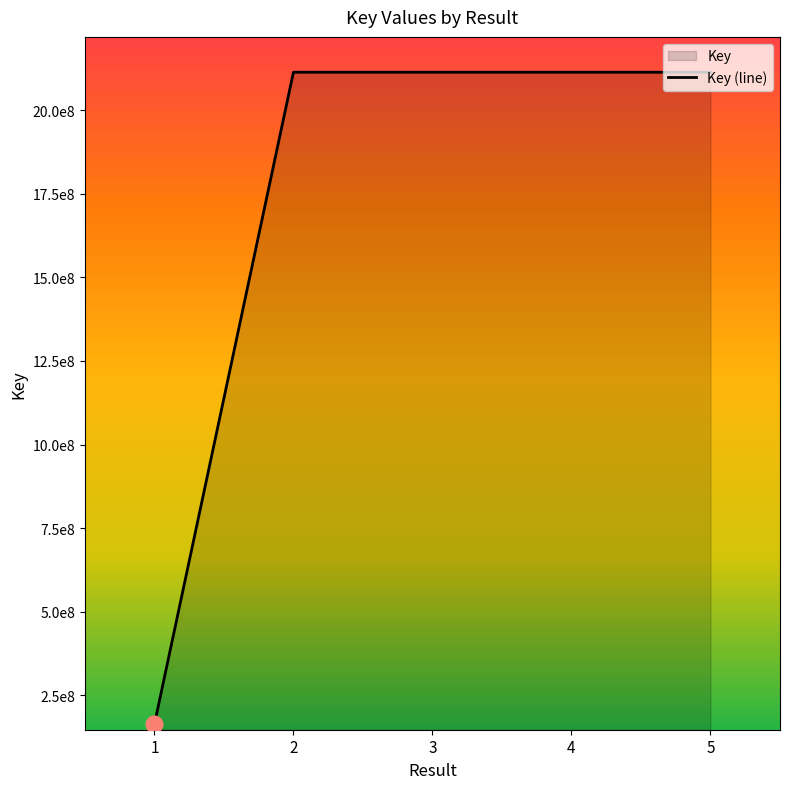

What is the maximum value shown in the chart?

2113110315